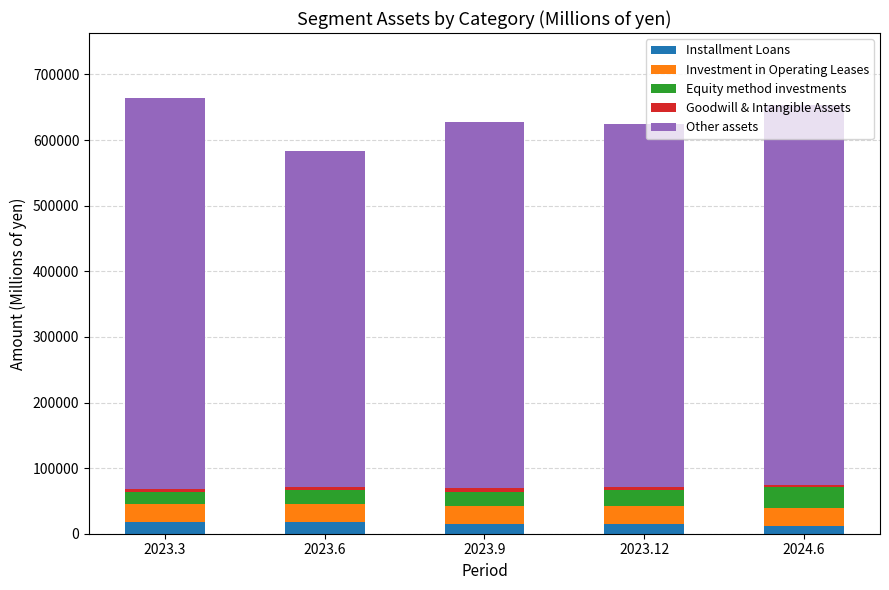

How many bars are there in total?

5